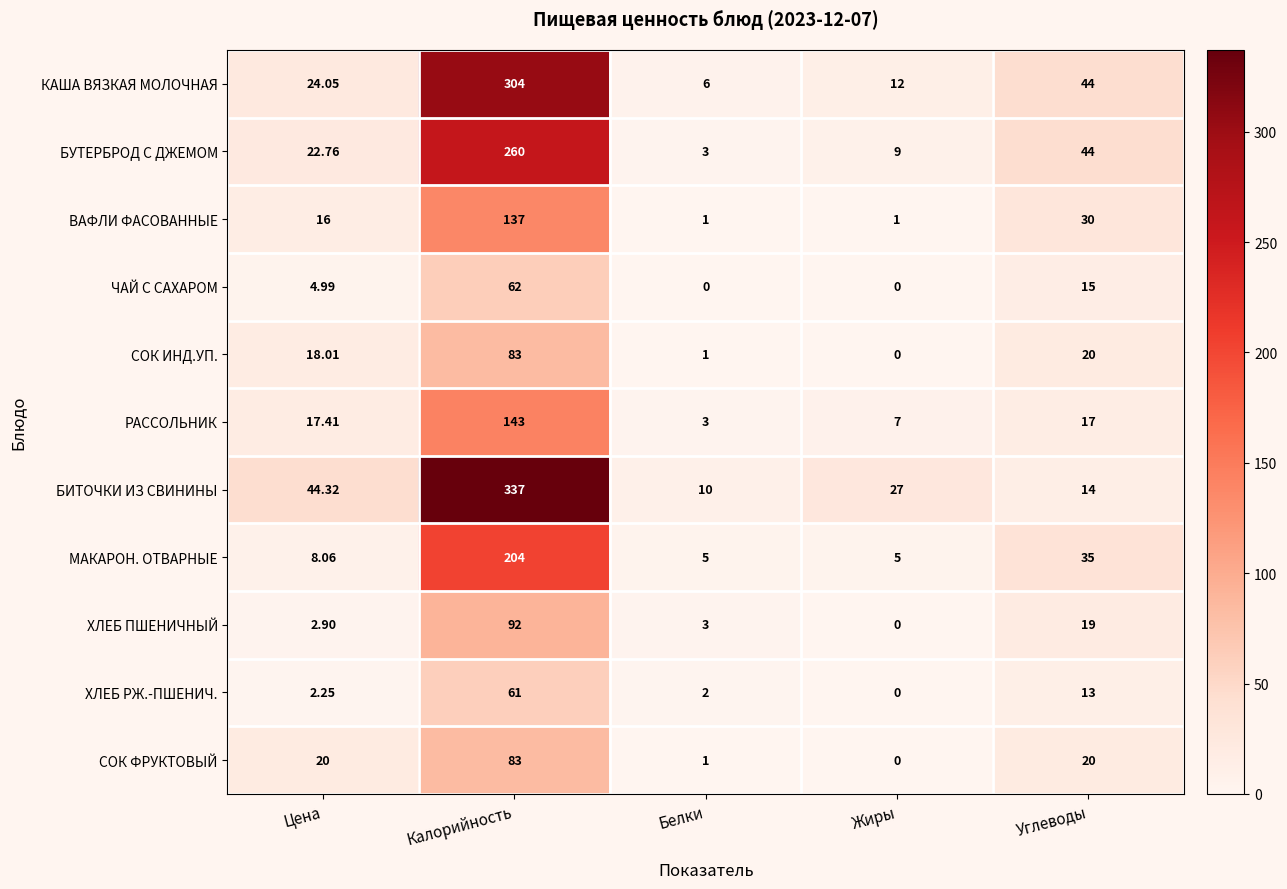

How many data points does each series have?

5